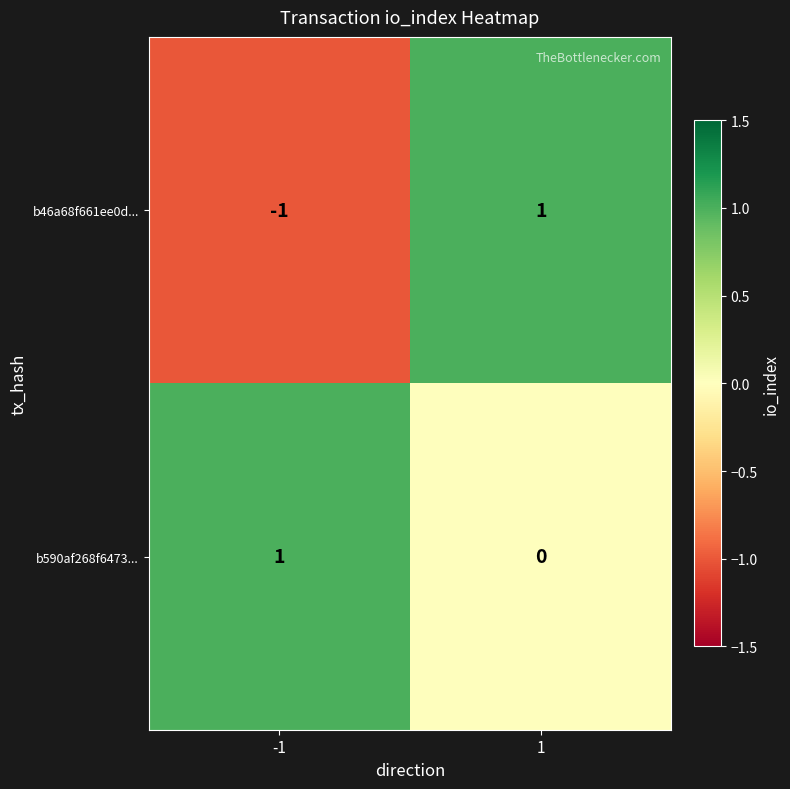

The value of b590af268f6473... at -1 is 1. True or false?

True